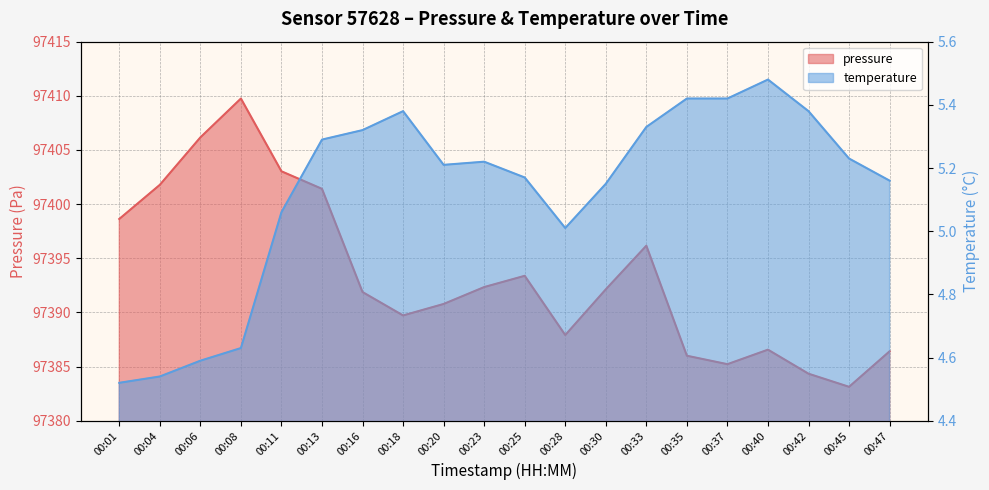

Where is the first local maximum for temperature?

00:18